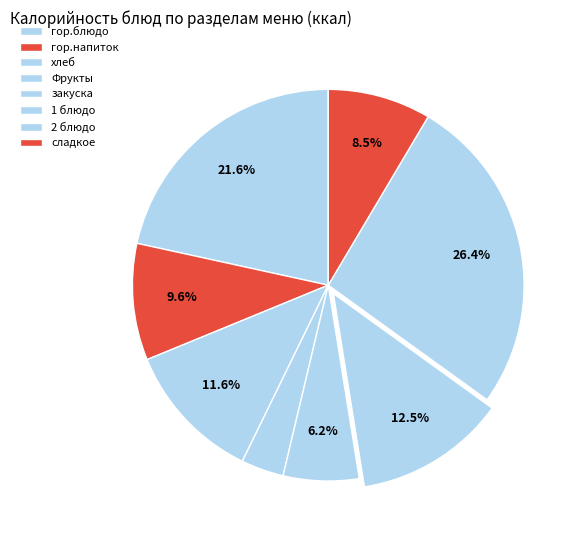

To the nearest percent, what is the difference between the сладкое and гор.напиток slice percentages?

1%